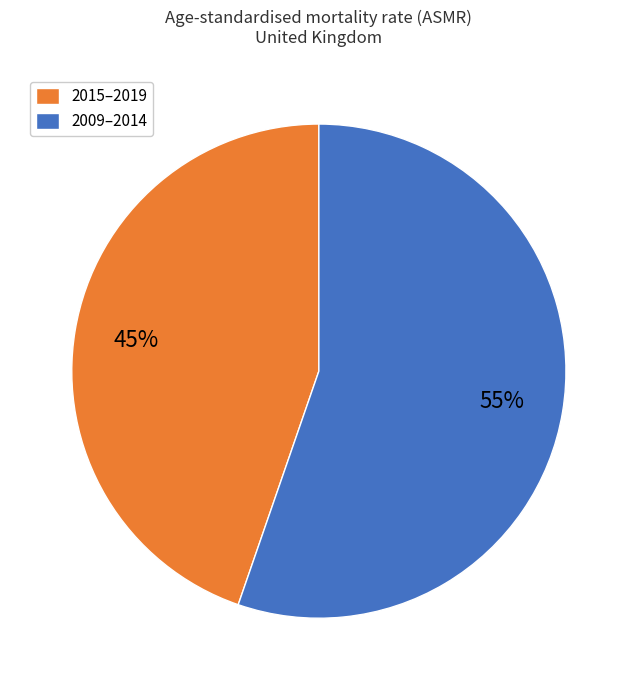

True or false: 2015–2019 accounts for 51% of the total.

False